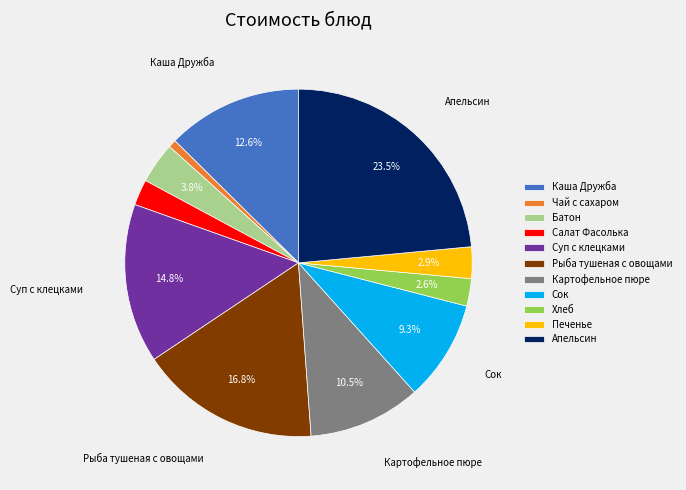

What percentage is the Рыба тушеная с овощами slice, to the nearest percent?

17%